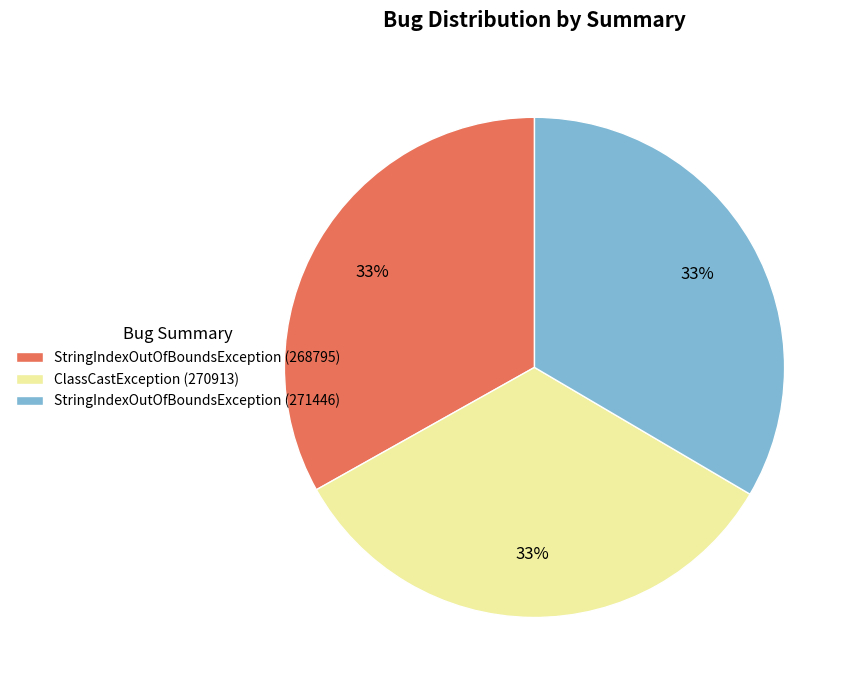

Count the number of slices in the pie.

3